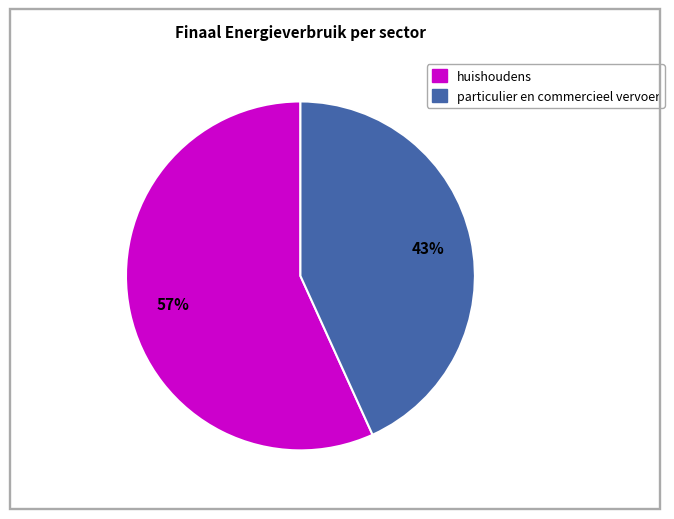

To the nearest percent, what is the average slice percentage?

50%